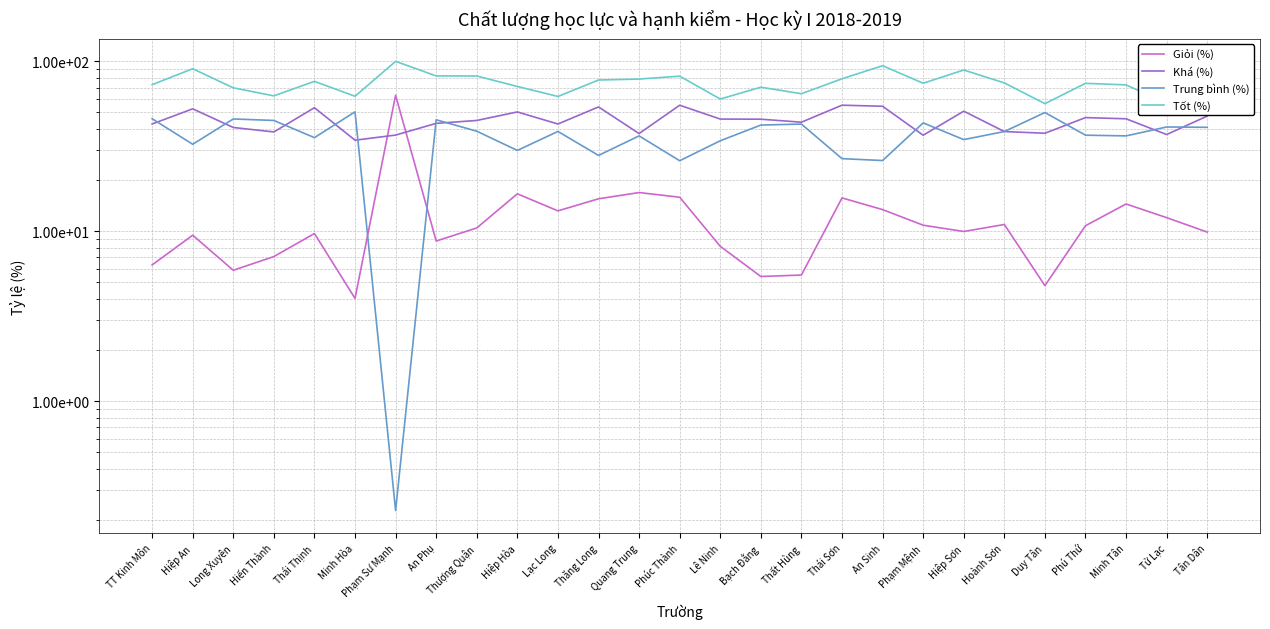

What is the label of the 8th point from the left?

An Phụ